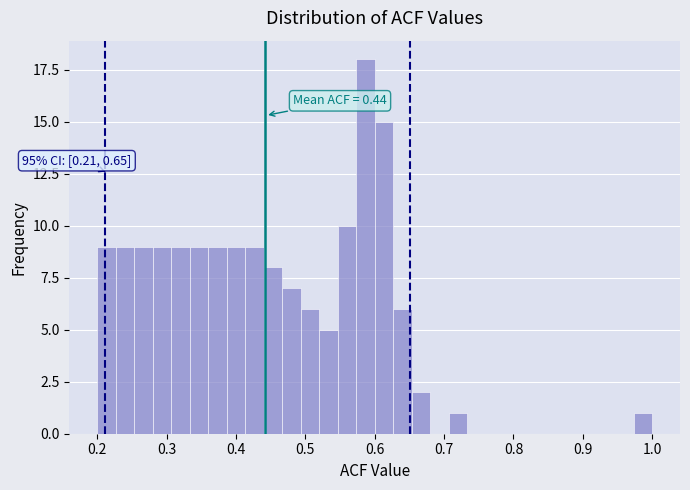

Read against the x-axis, roughly where is the centre of the tallest bar?

0.59